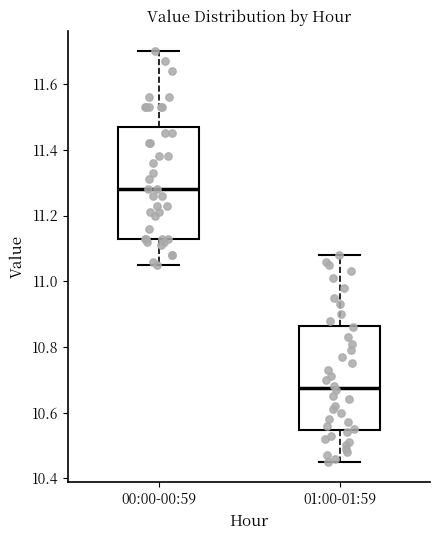

Where does the lower whisker of the box for 01:00-01:59 end on the y-axis? The values are not printed on the chart, so give them approximately, as read against the axis.

10.46